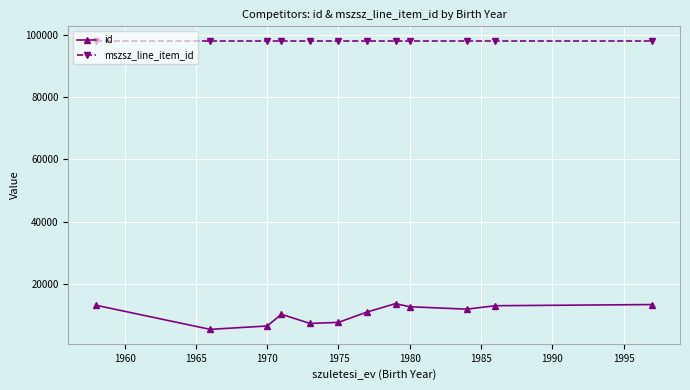

What is the maximum value shown in the chart?

98194